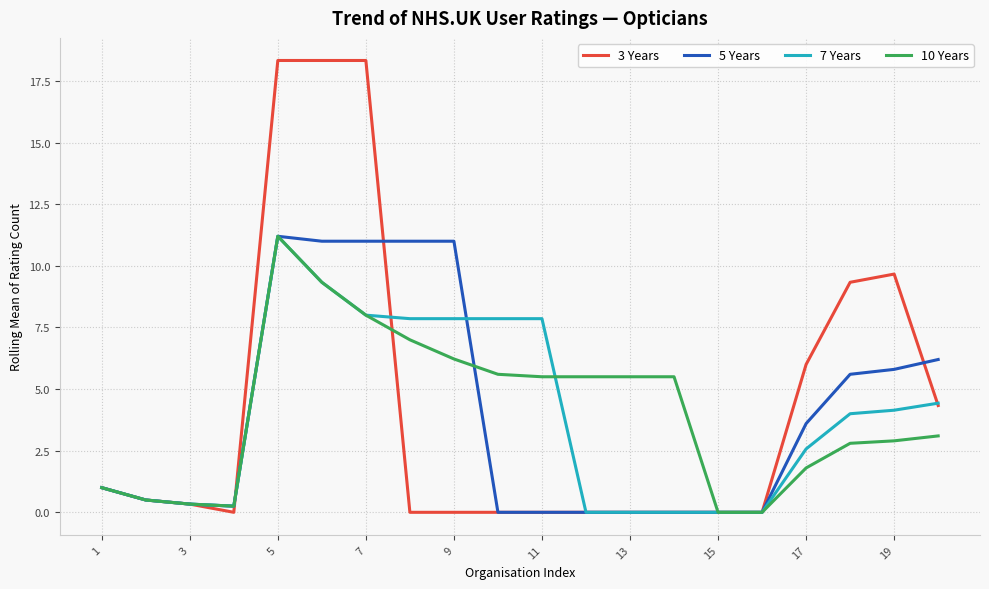

Which series has the widest spread of values?

3 Years